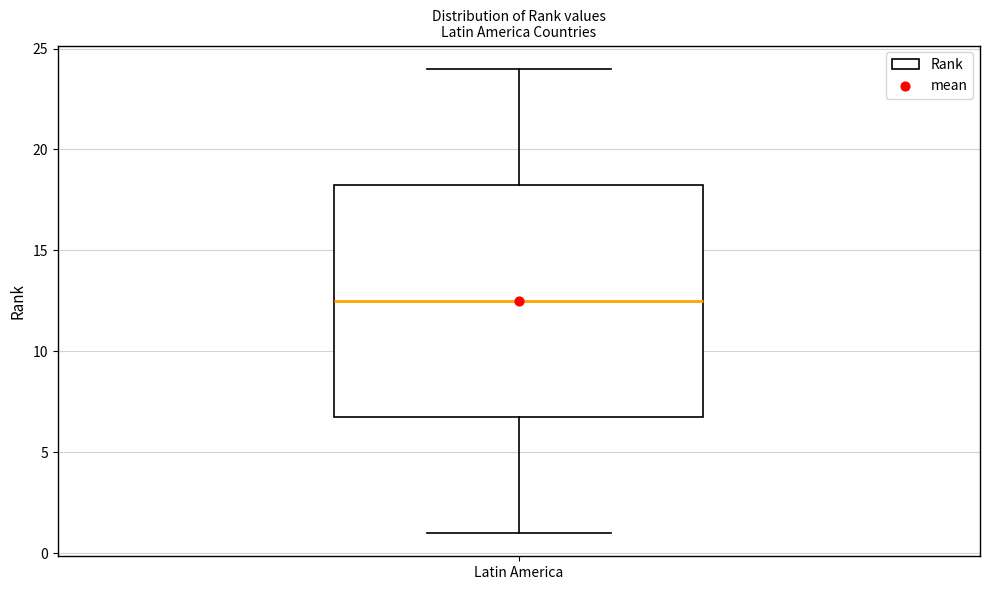

Read this box plot against the y-axis: the position of the median line, the range covered by the box, and the ends of both whiskers. The values are not printed on the chart, so give them approximately, as read against the axis.

median 12.5, box 7.0 to 18.5, whiskers 1.0 to 24.0